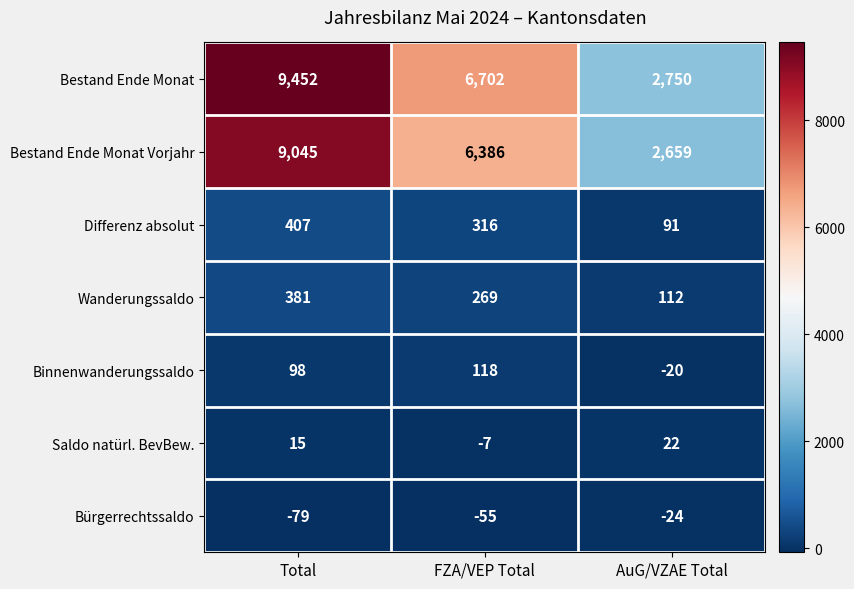

At which label does Wanderungssaldo first exceed 269?

Total